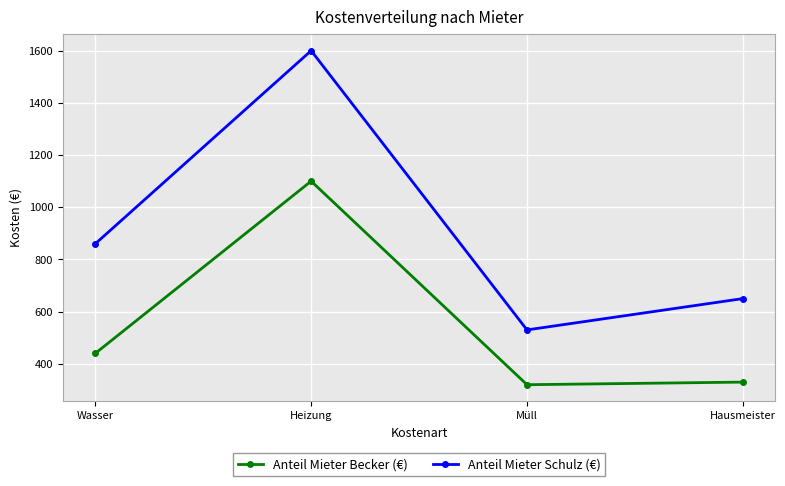

What is the maximum value shown in the chart?

1600